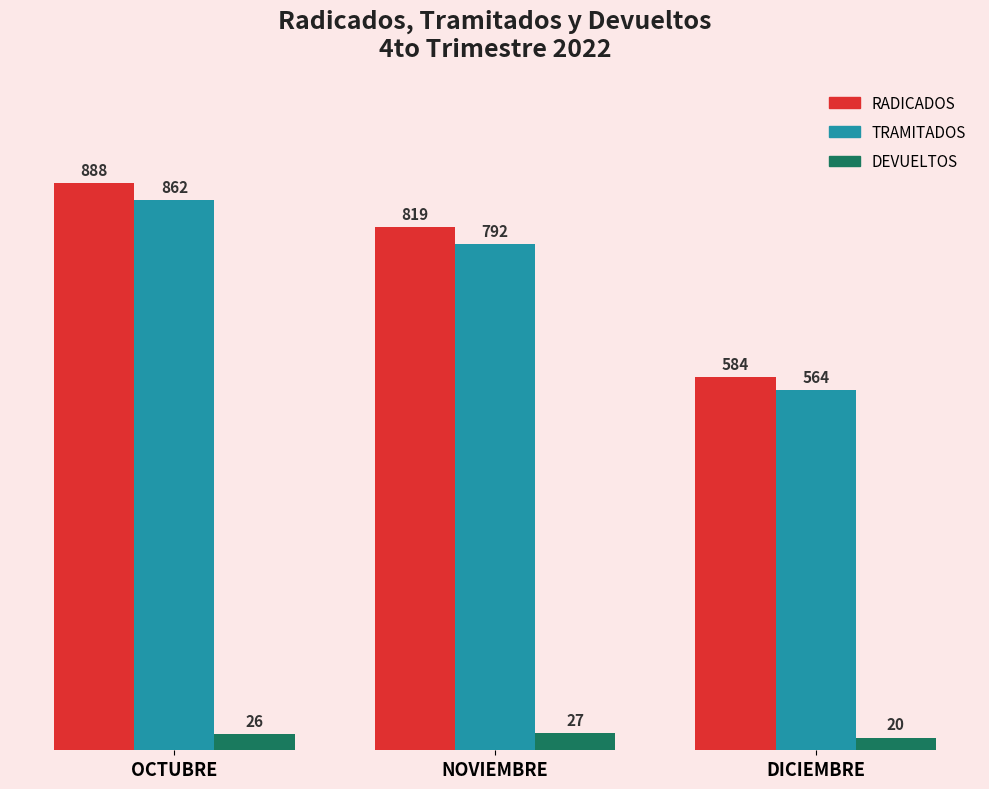

What position from the right is NOVIEMBRE?

2